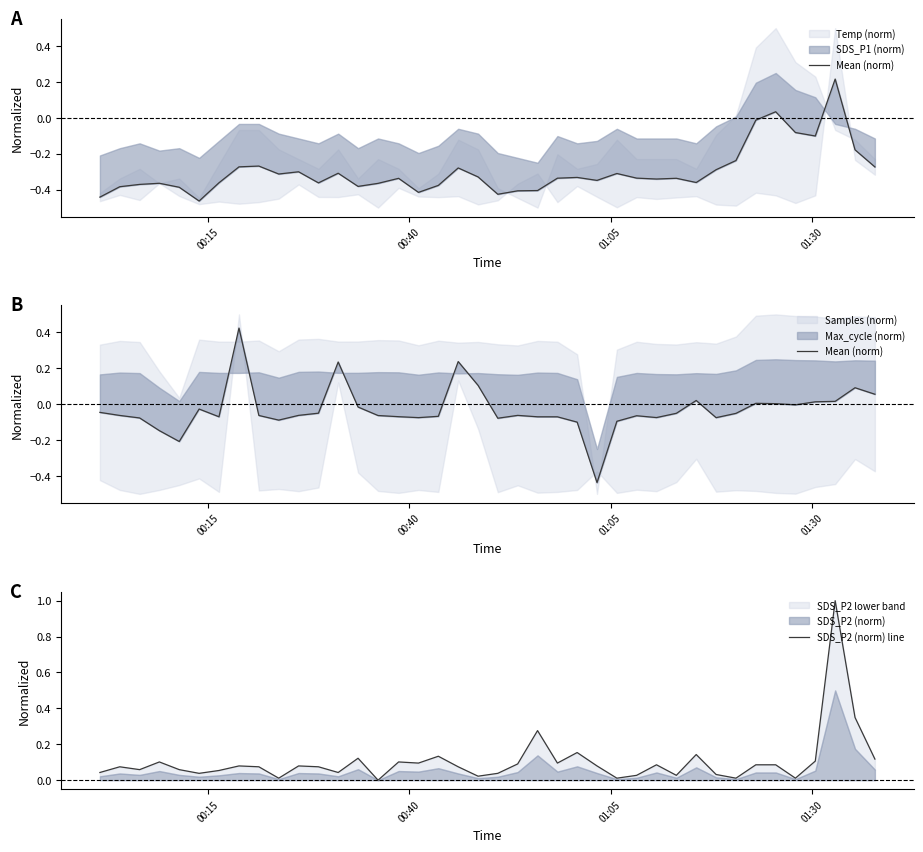

How many values in Mean (norm) are above zero?

11